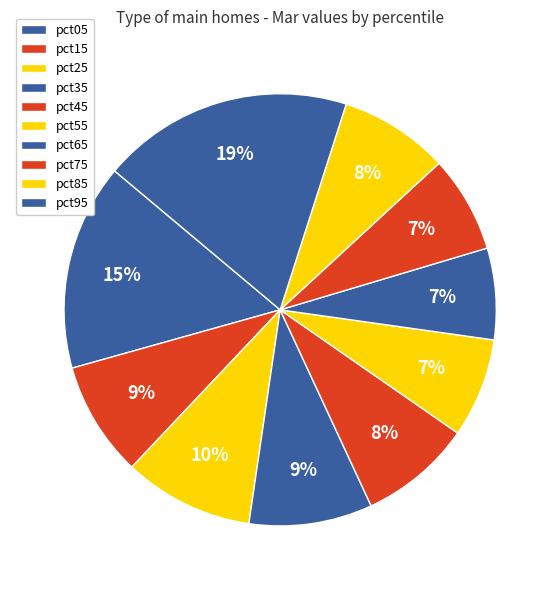

Count the number of slices in the pie.

10